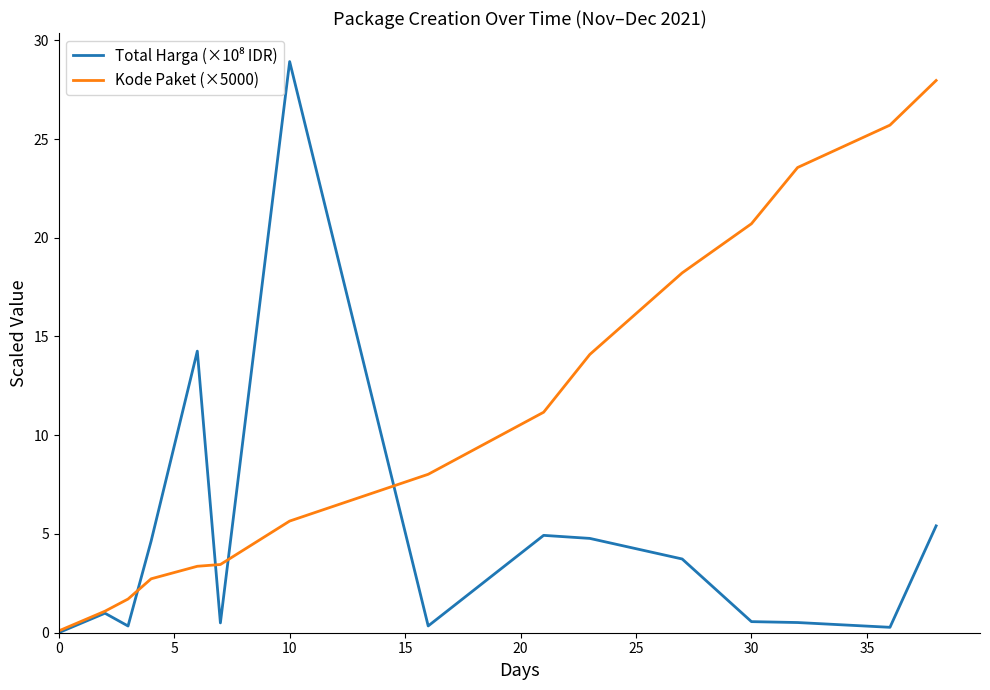

Which series has the largest total across all categories?

Kode Paket (×5000)